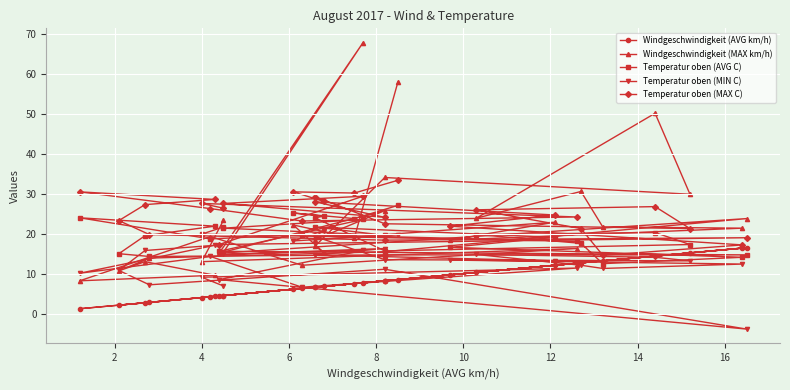

Read the Temperatur oben (MAX C) value at 14.

28.0